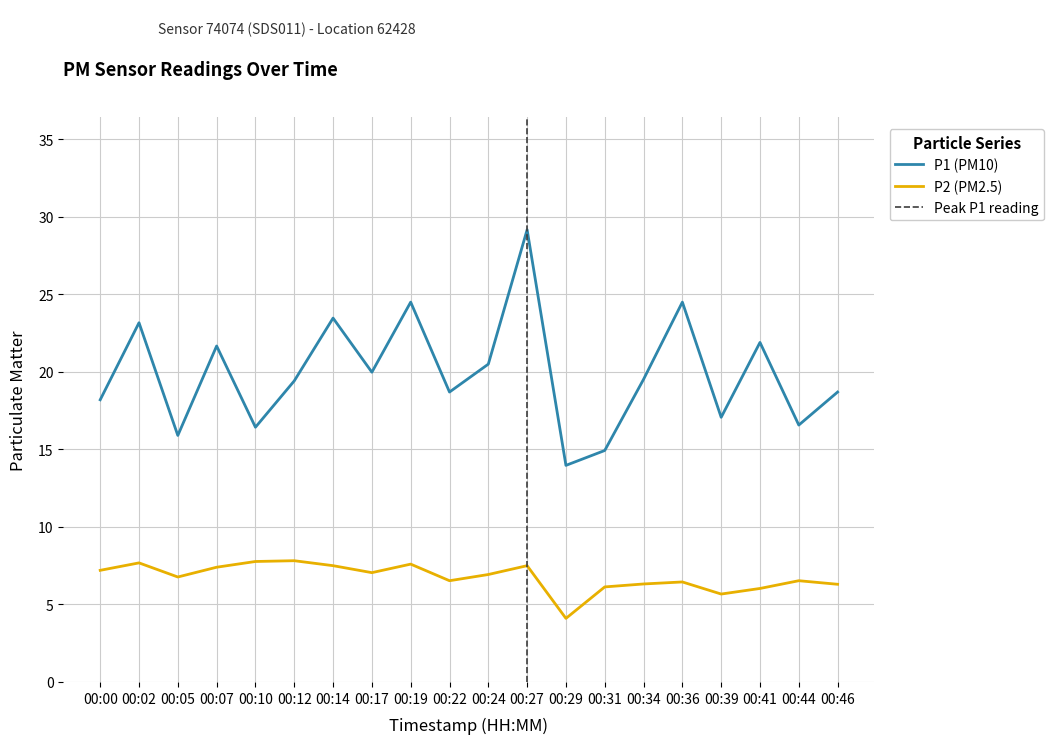

Does the chart have visible grid lines?

Yes